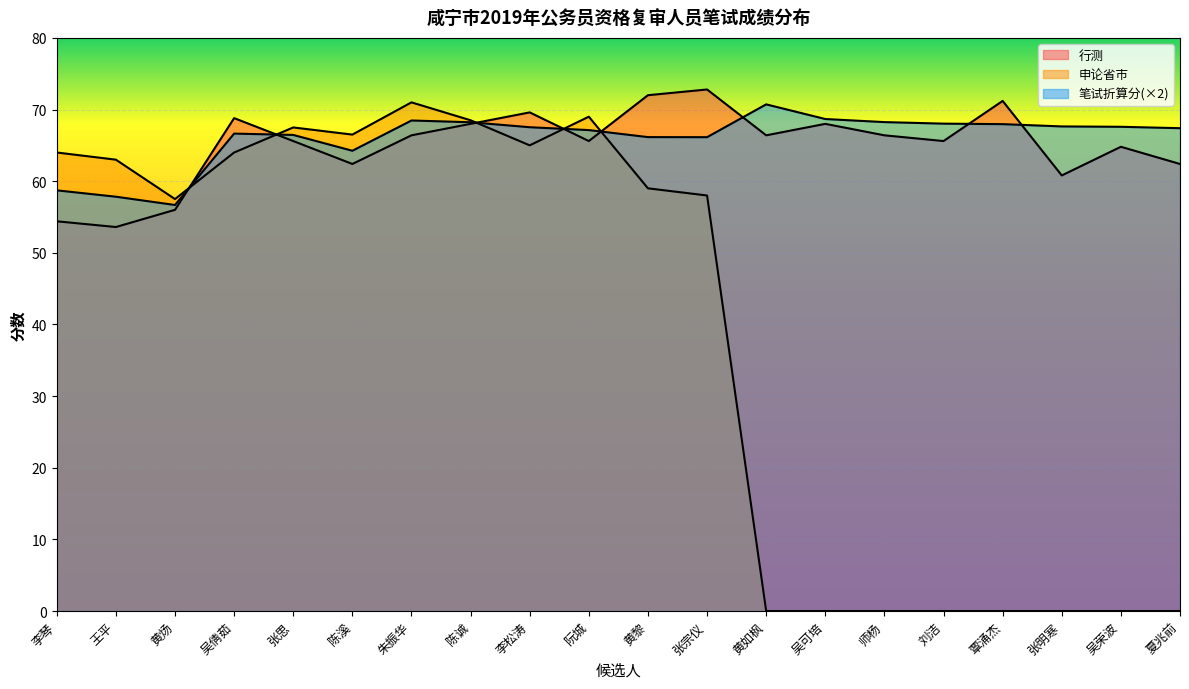

Where is the first local maximum for 申论省市?

张思